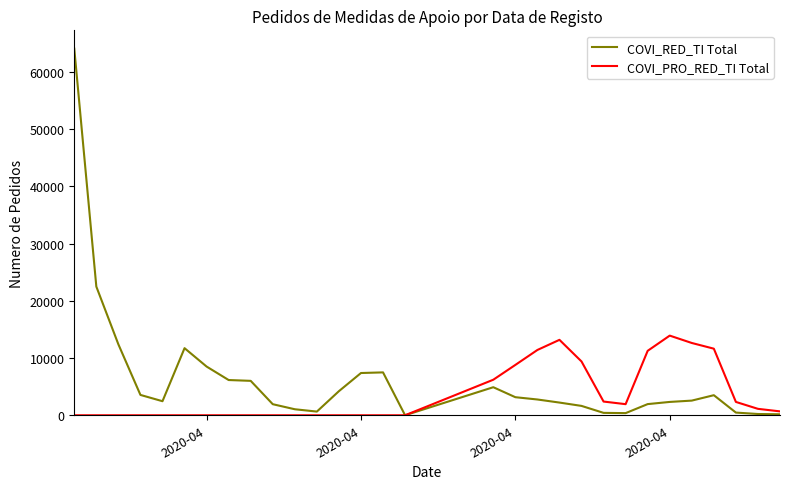

What is the highest value of the COVI_RED_TI Total series?

64088